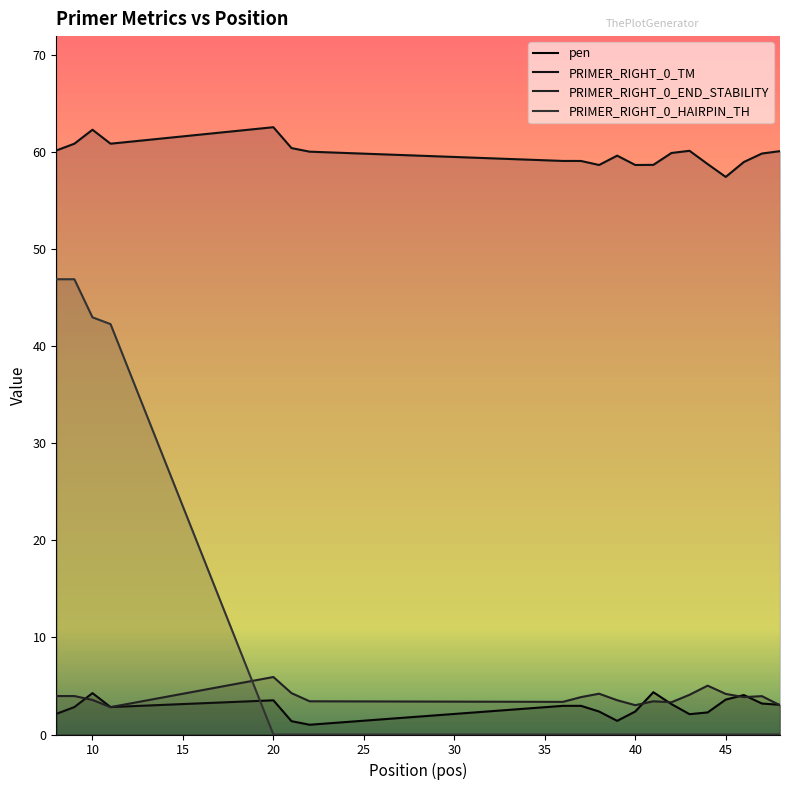

What is the sum of all PRIMER_RIGHT_0_HAIRPIN_TH values?

178.9